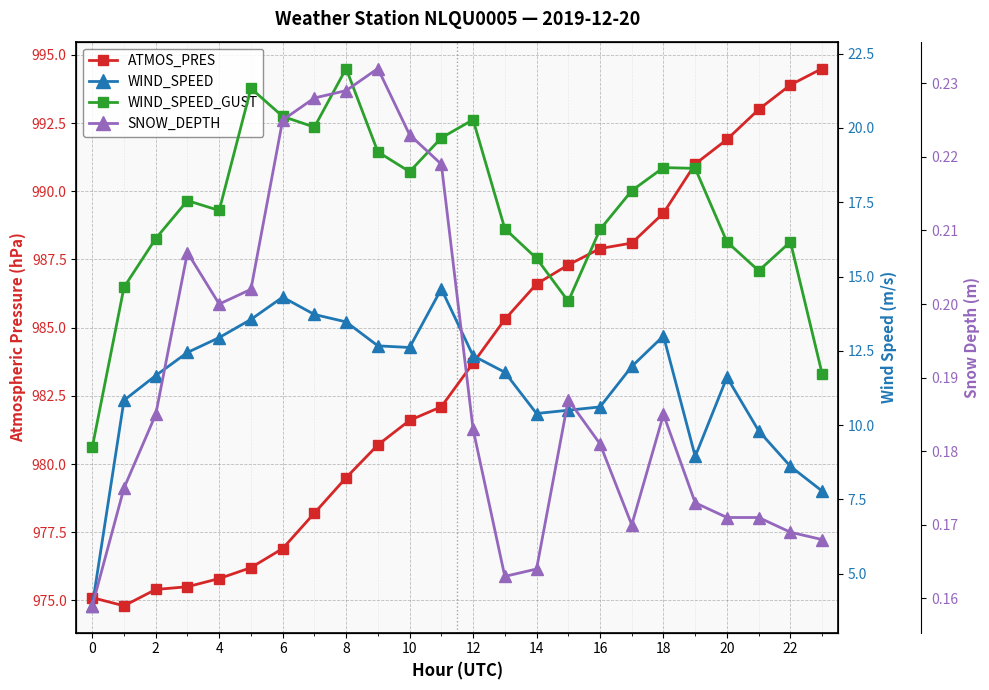

How many lines are shown in the chart?

4